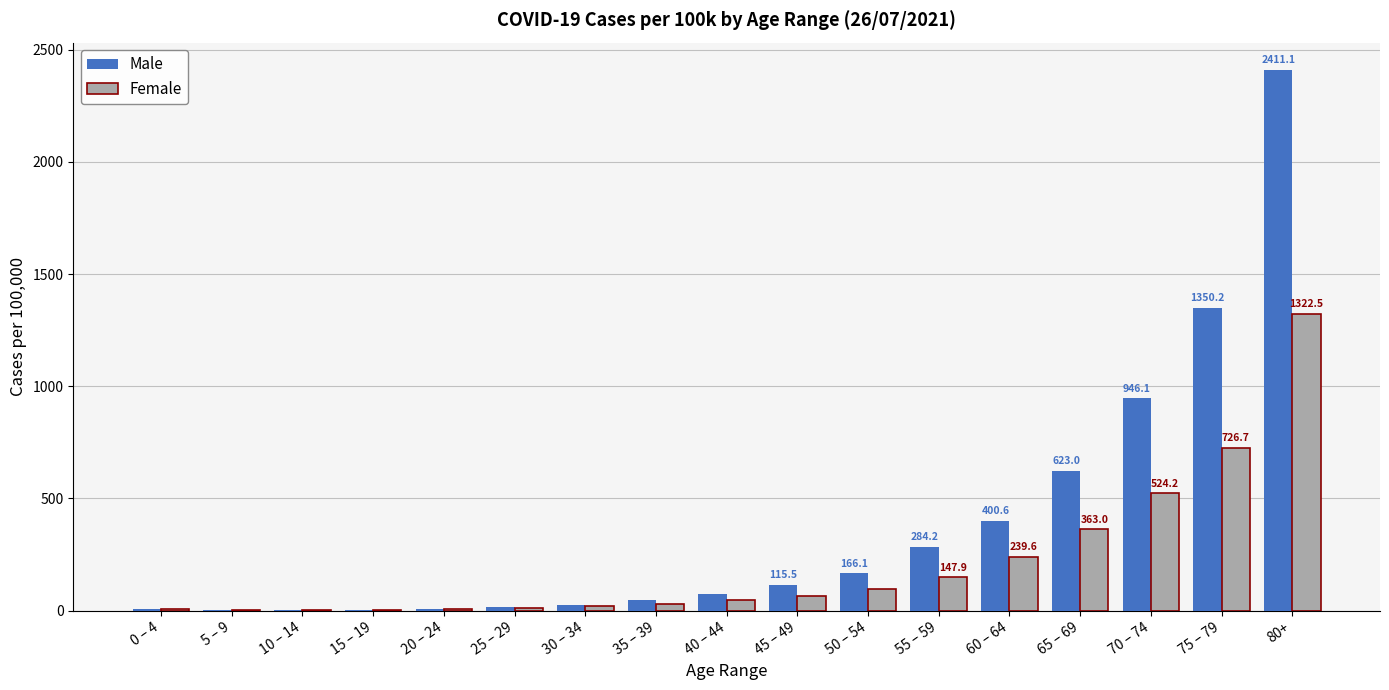

The Male series shows 616.8 at 70 – 74. True or false?

False